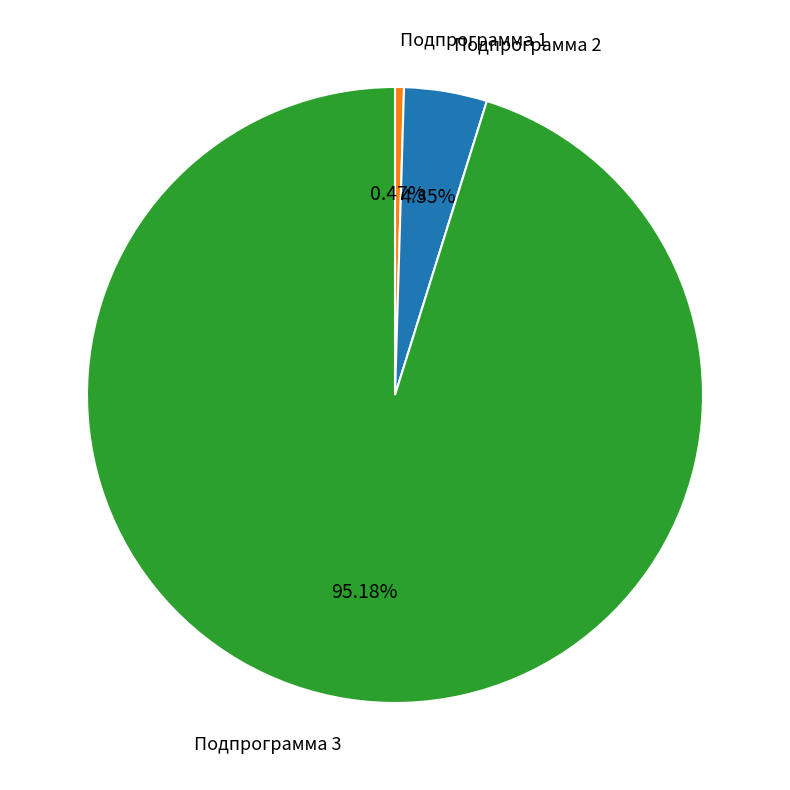

Is there any slice that represents more than half of the pie?

Yes